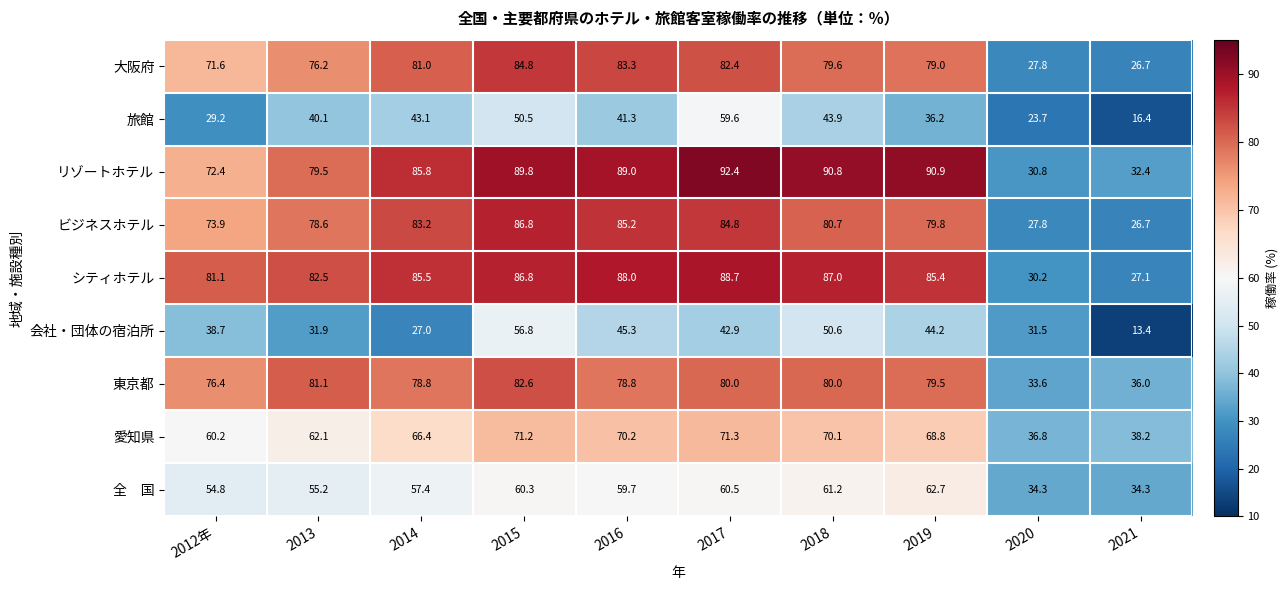

What is the average value of the 会社・団体の宿泊所 series?

38.2